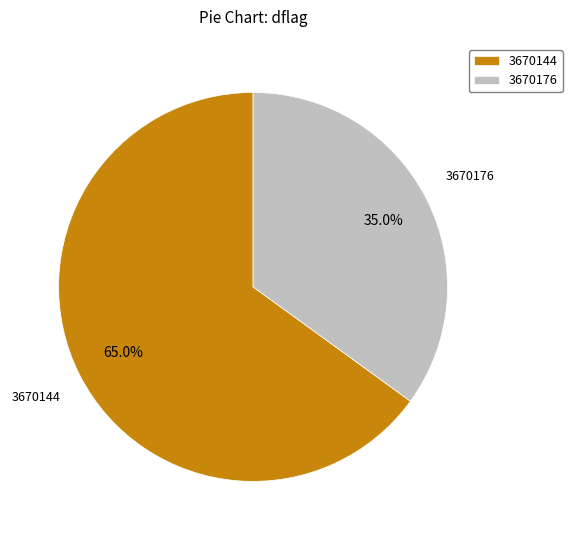

Between 3670176 and 3670144, which is larger?

3670144